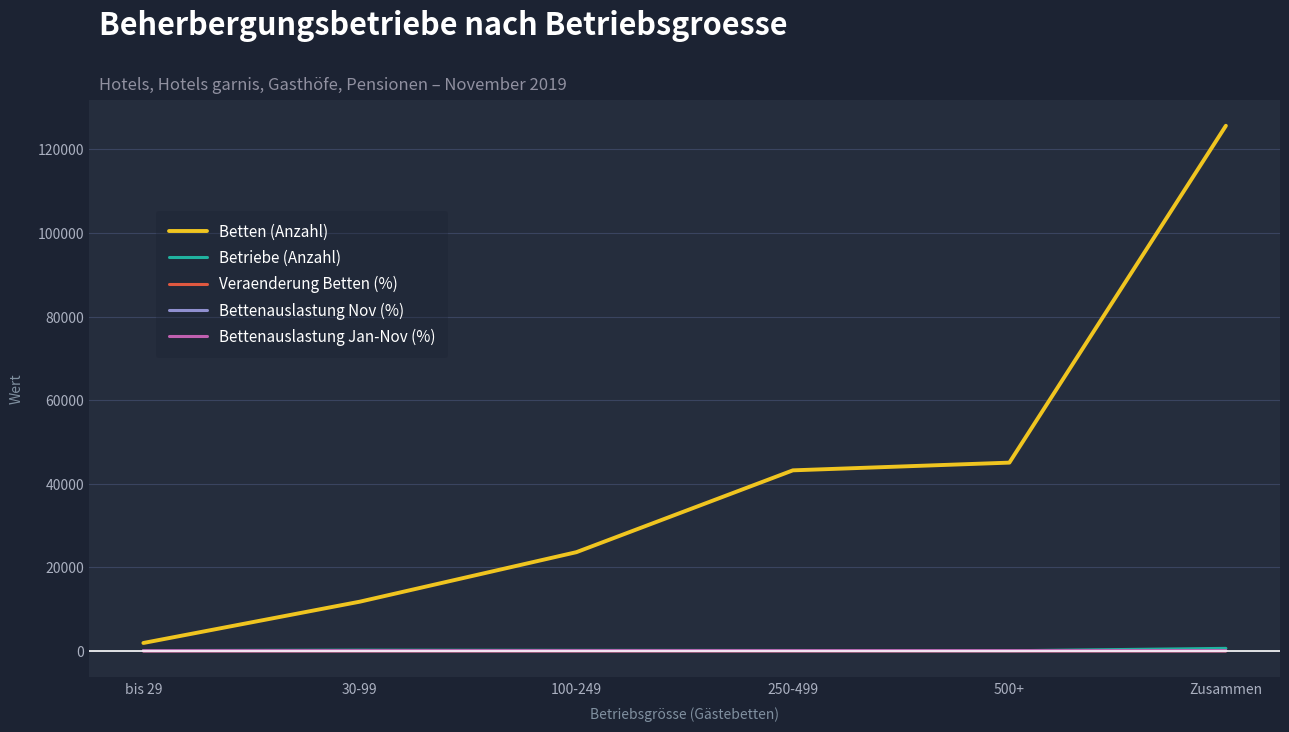

At which category is the sum across all series the highest?

Zusammen